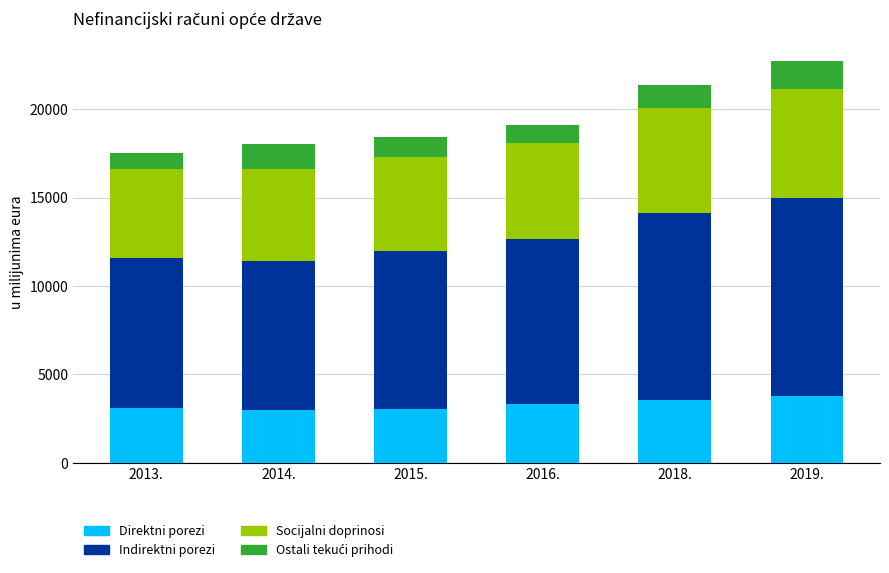

Is it true that Direktni porezi equals 5977.4 at 2019.?

False